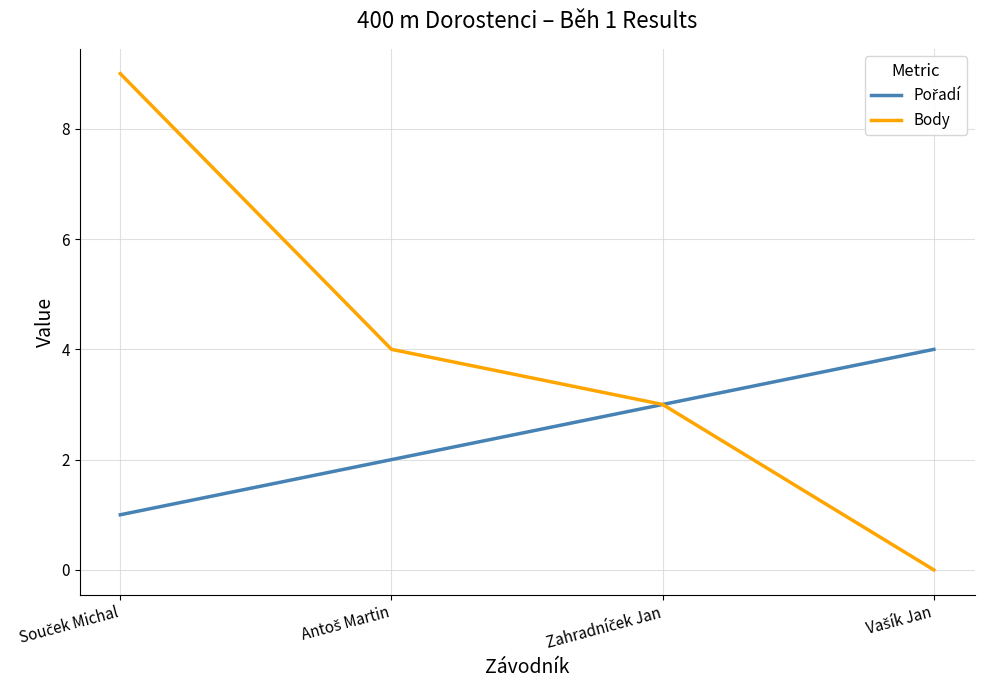

How many values in the Body series are below 4?

2